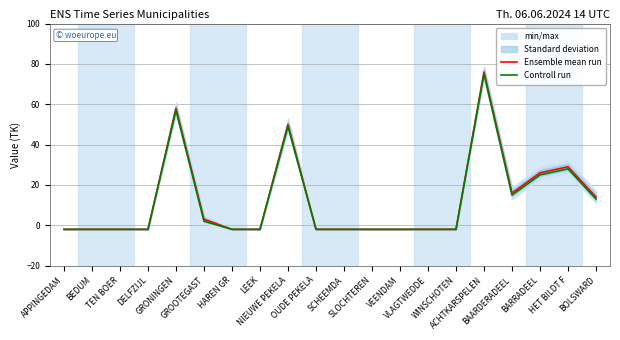

Where is Ensemble mean run nearest to the value 37?

HET BILDT F